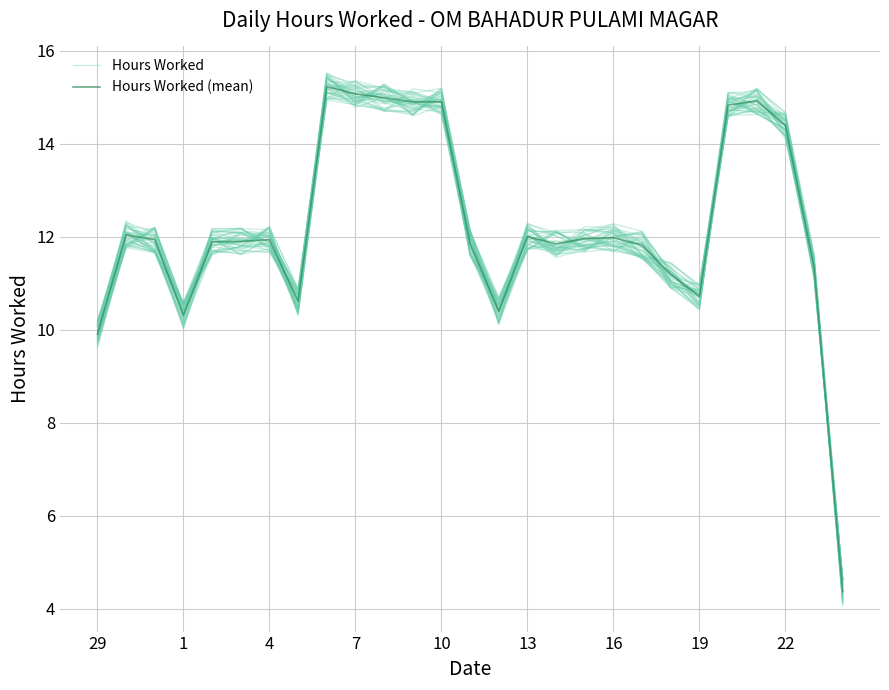

Is it true that Hours Worked equals 11.8 at 13?

True